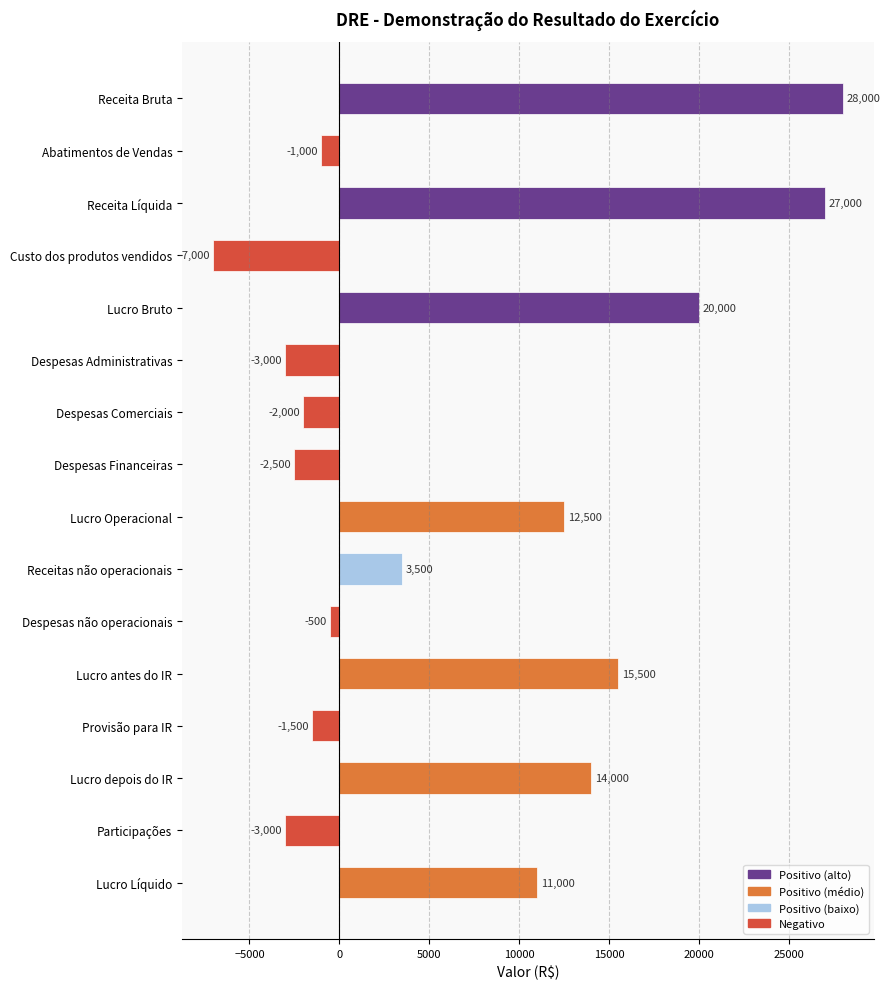

What is the sum of all values?

111000